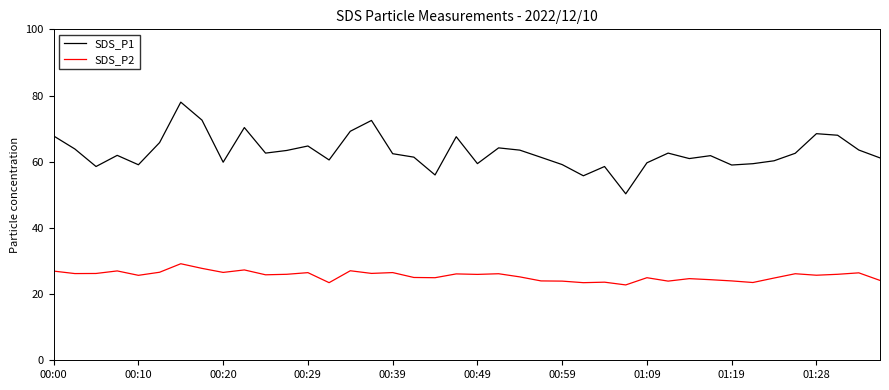

What is the difference between the maximum and minimum values in the SDS_P2 series?

6.4